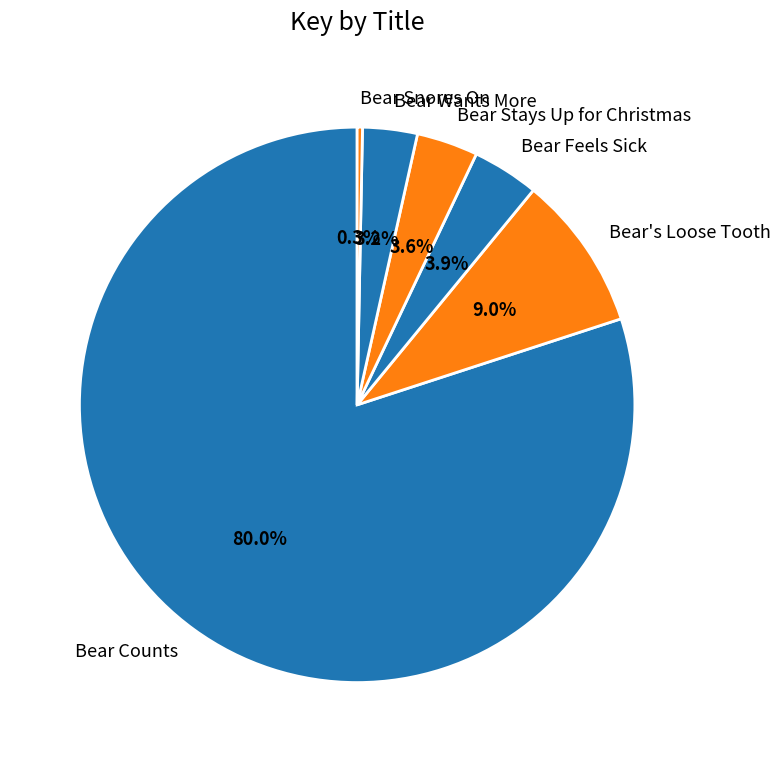

Which slice represents more than half of the pie?

Bear Counts